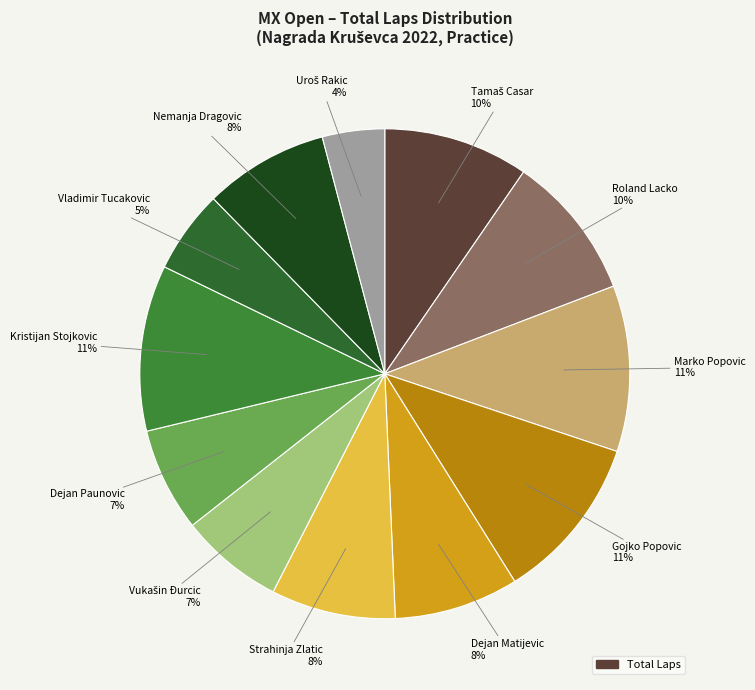

How many segments does this pie chart have?

12